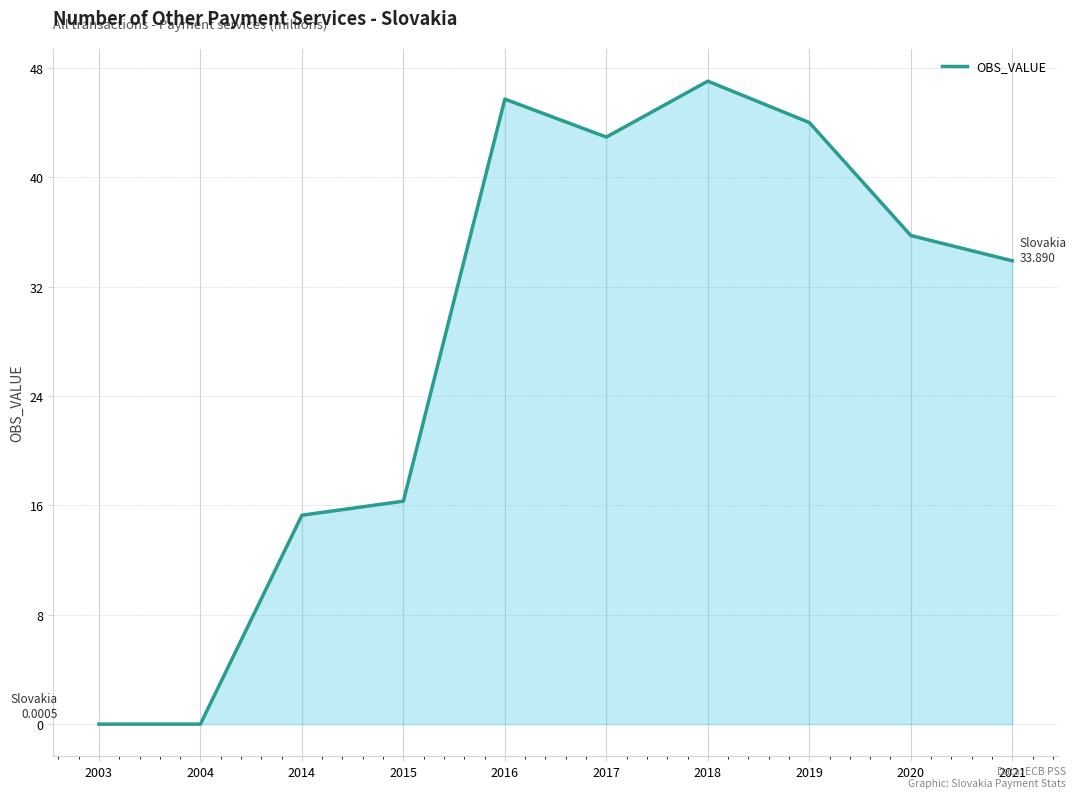

Which label corresponds to the largest value in the chart?

2018